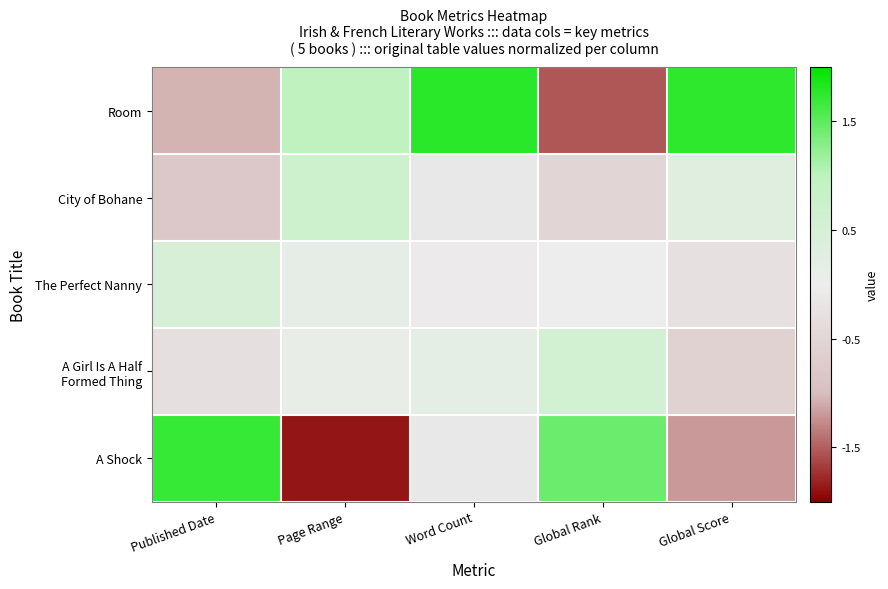

Between Global Rank and Global Score, which is larger?

Global Score